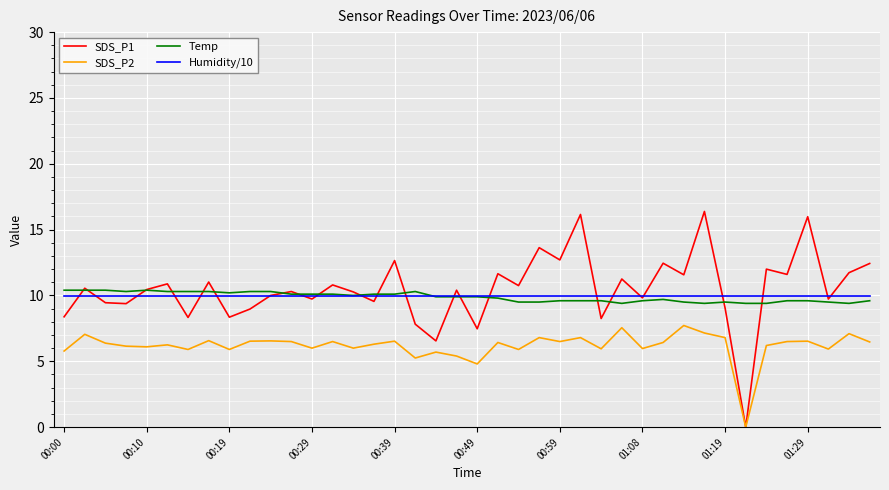

True or false: Temp and SDS_P2 cross at least once.

False